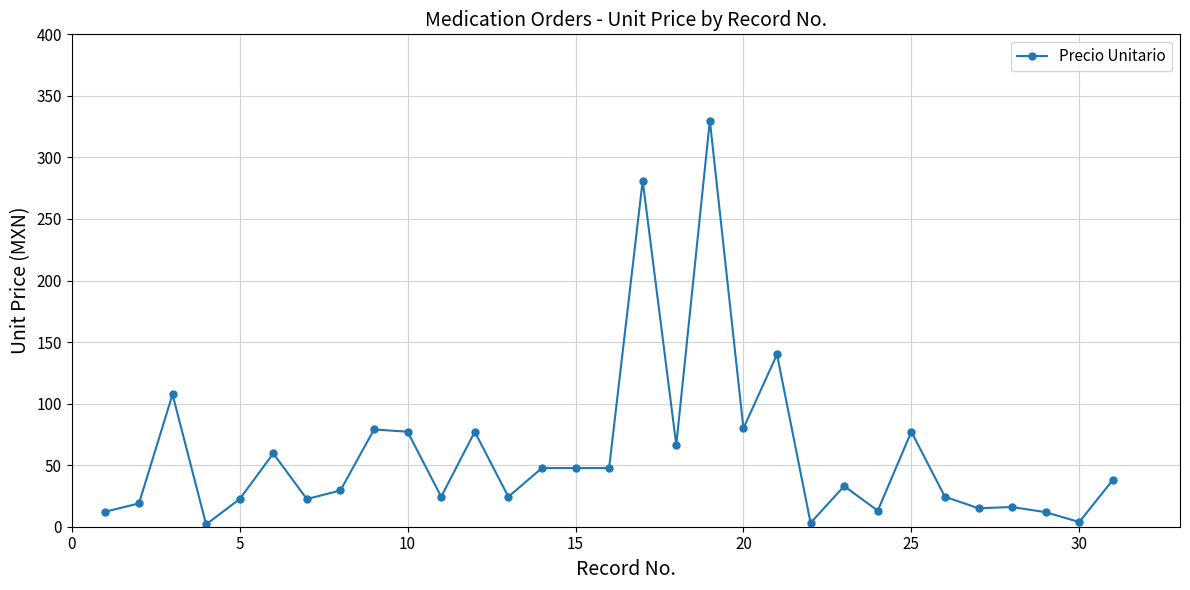

What is the value of the 20th point from the left?

80.0